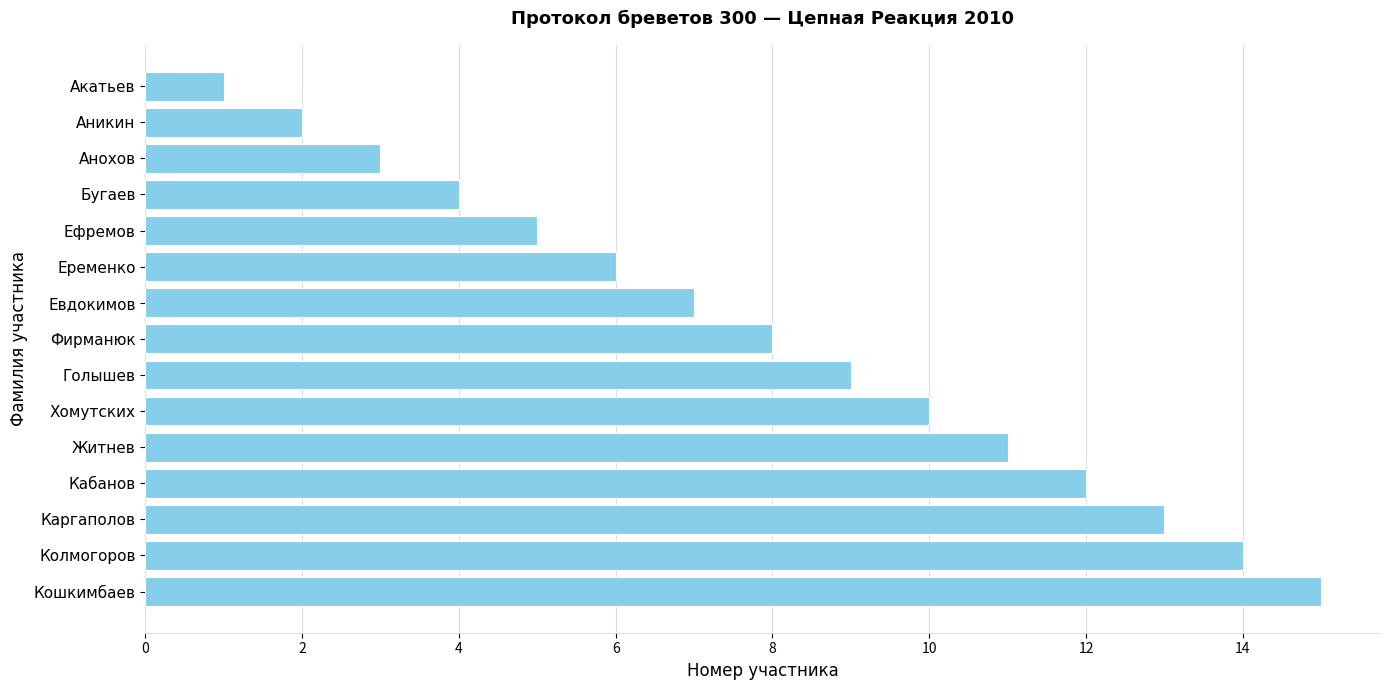

What is the approximate value at Ефремов?

5